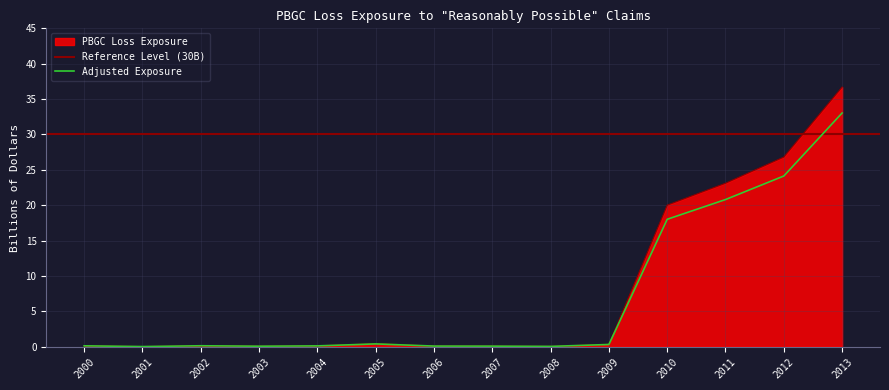

Rank the categories by value from highest to lowest.

2013, 2012, 2011, 2010, 2005, 2009, 2002, 2000, 2004, 2006, 2007, 2003, 2008, 2001